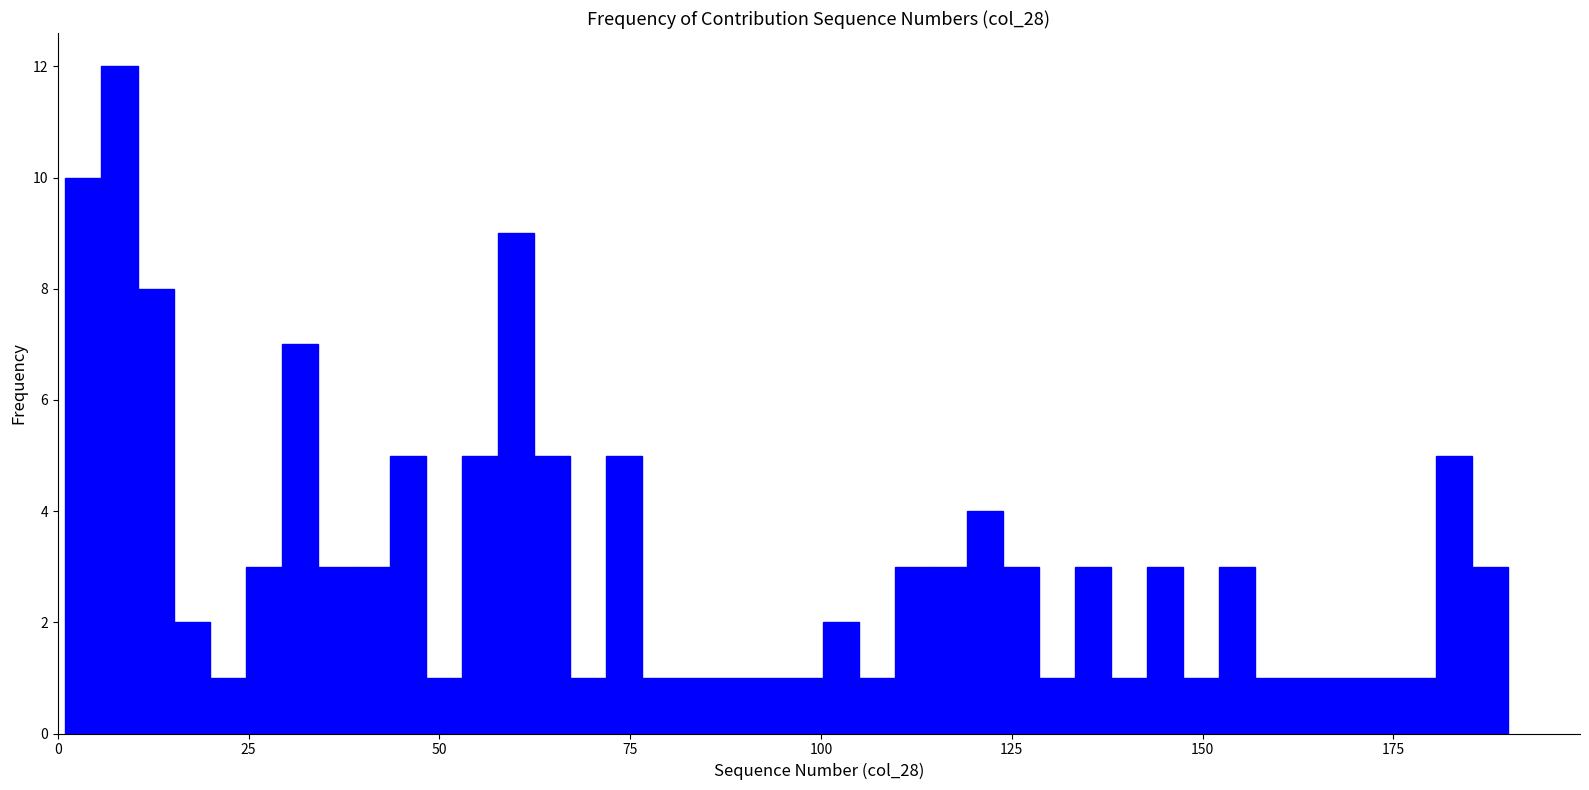

Read against the x-axis, roughly where is the centre of the tallest bar?

10